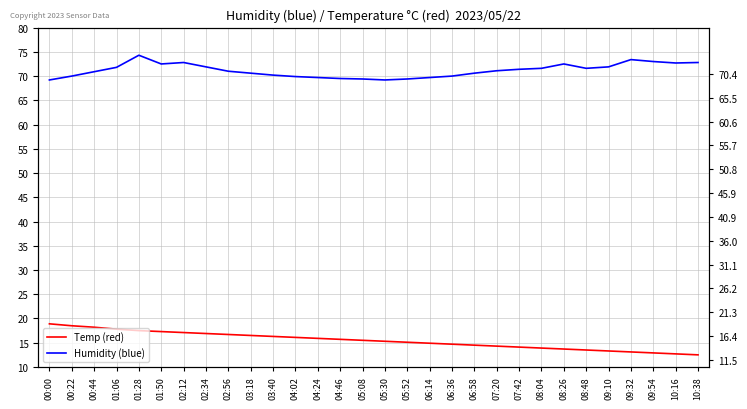

How many lines are shown in the chart?

2